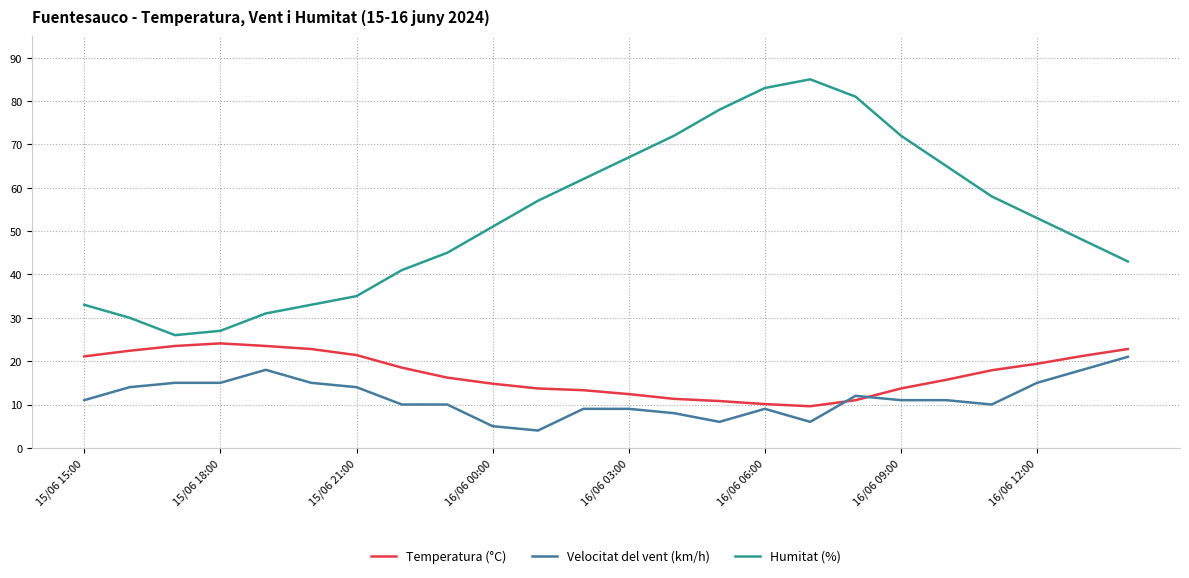

What is the maximum value shown in the chart?

85.0